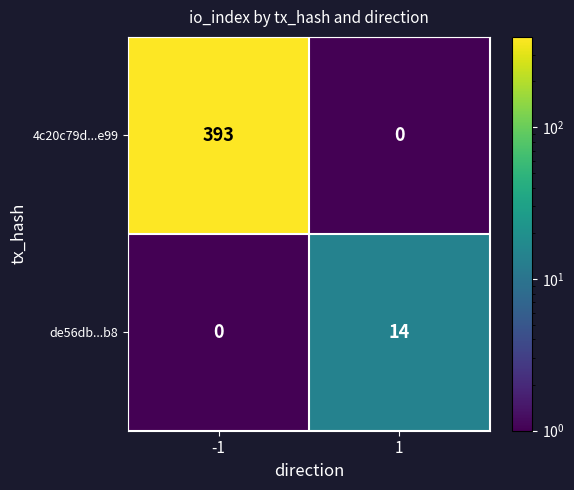

Count the number of data series in this chart.

2